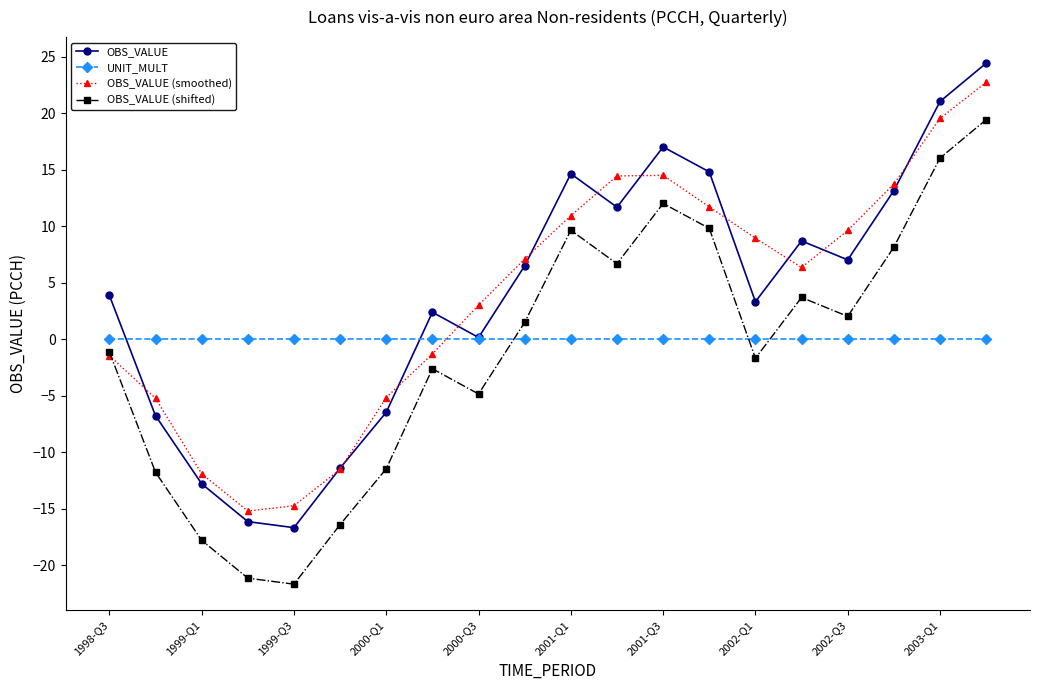

What is the maximum value shown in the chart?

24.4